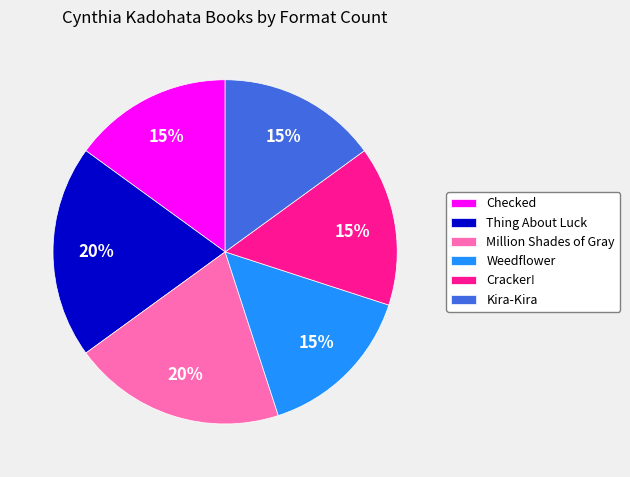

Is it true that Million Shades of Gray is 5% of the pie?

False